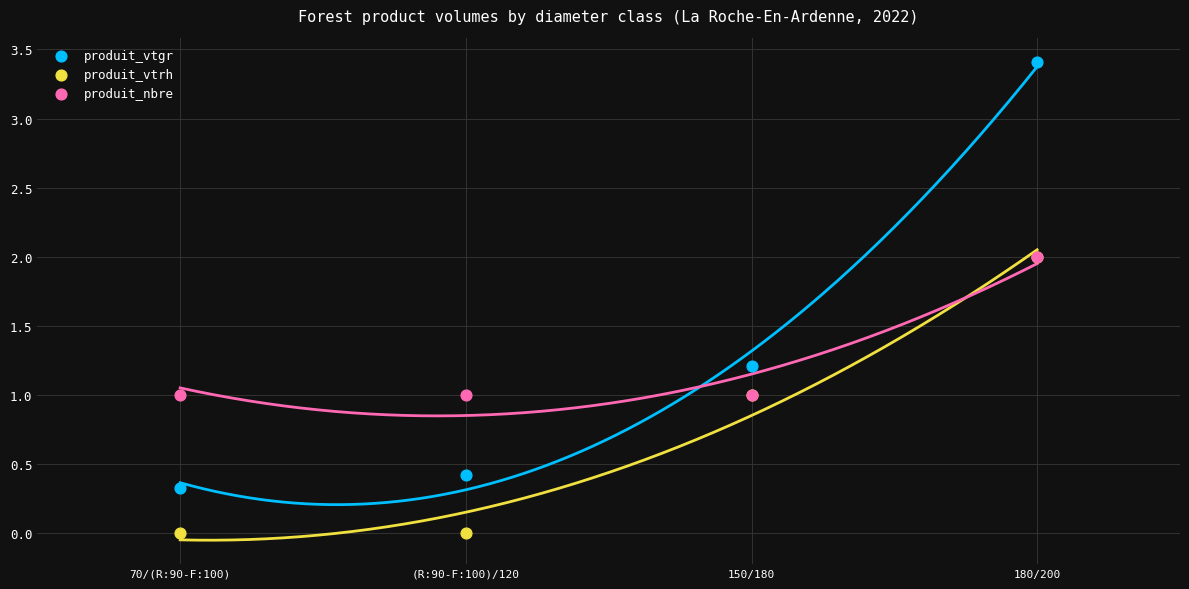

What are all the series names shown in the legend?

produit_vtgr, produit_vtrh, produit_nbre